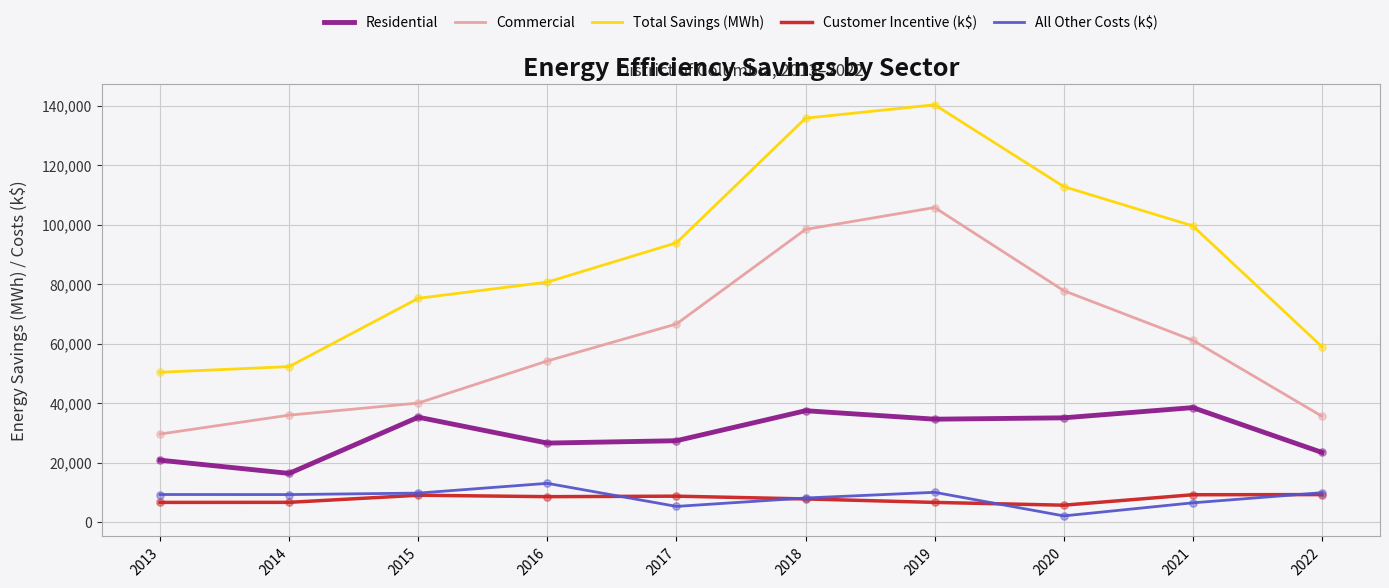

What are all the series names shown in the legend?

Residential, Commercial, Total Savings (MWh), Customer Incentive (k$), All Other Costs (k$)